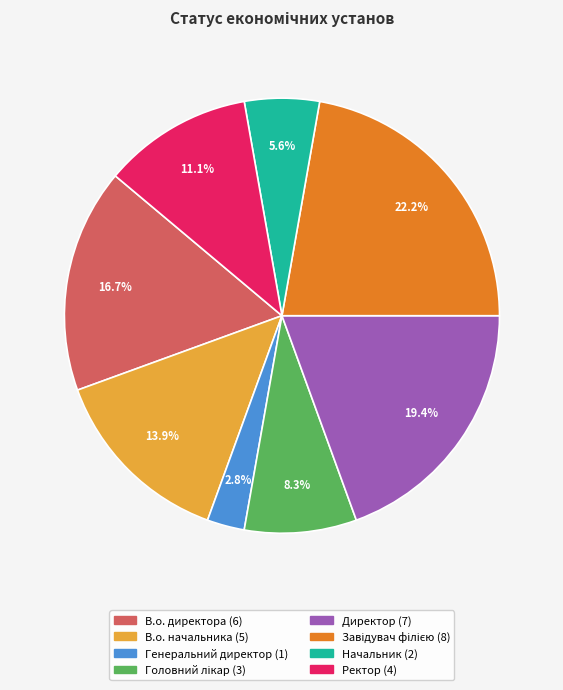

Is there a majority slice in this chart?

No